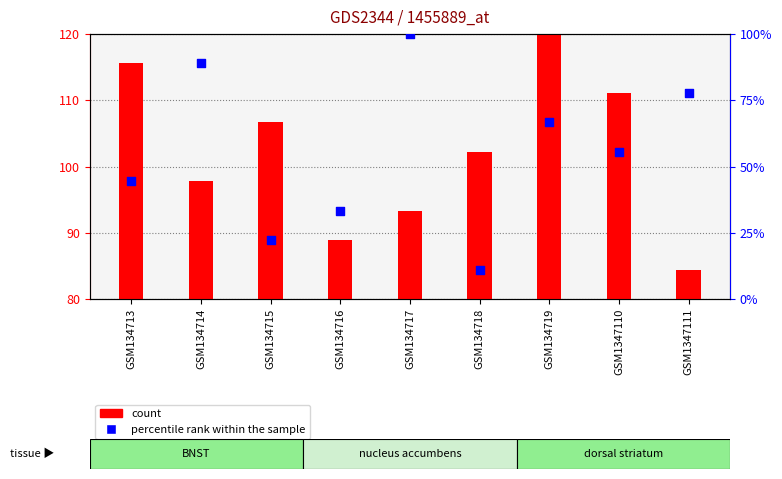

What is the total value across all series at GSM134713?

160.0